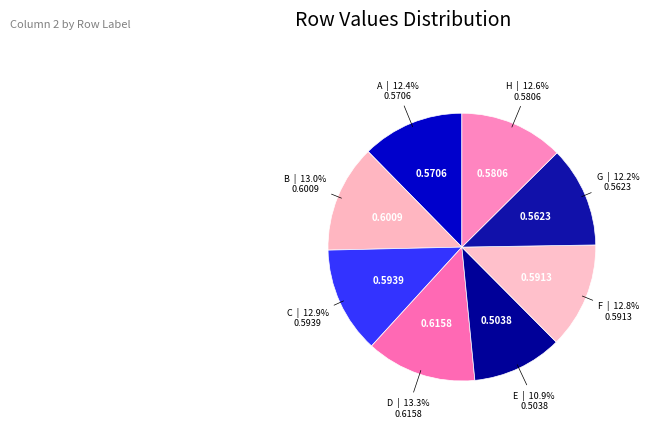

To the nearest percent, what portion does B represent?

13%